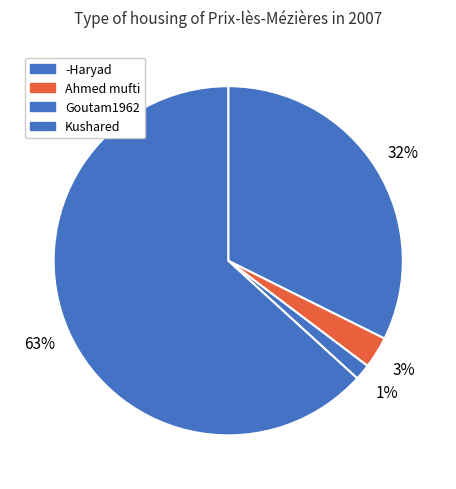

Is it true that -Haryad is 32% of the pie?

True